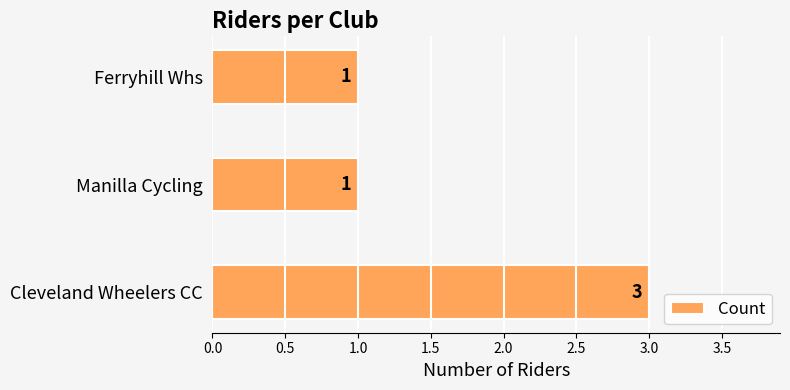

How many series are shown in this chart?

1